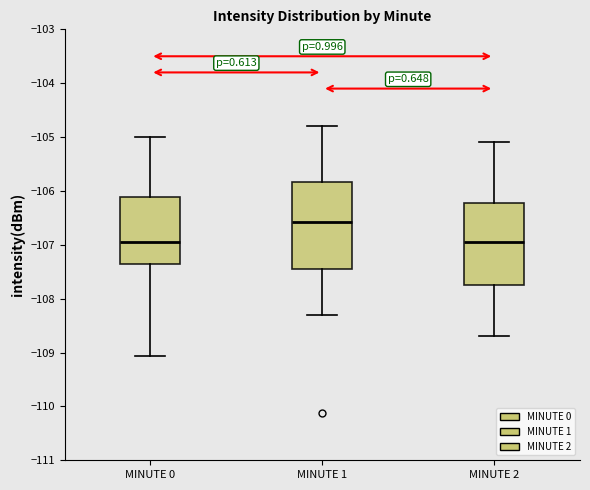

Reading left to right, read every box against the y-axis: the position of its median line, the range the box covers, and the ends of its whiskers. The values are not printed on the chart, so give them approximately, as read against the axis.

MINUTE 0: median -107.0, box -107.4 to -106.1, whiskers -109.1 to -105.0
MINUTE 1: median -106.6, box -107.4 to -105.8, whiskers -108.3 to -104.8
MINUTE 2: median -106.9, box -107.7 to -106.2, whiskers -108.7 to -105.1